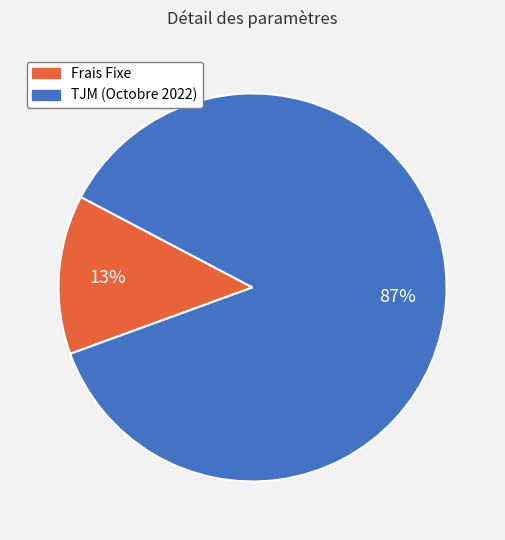

Count the number of slices in the pie.

2